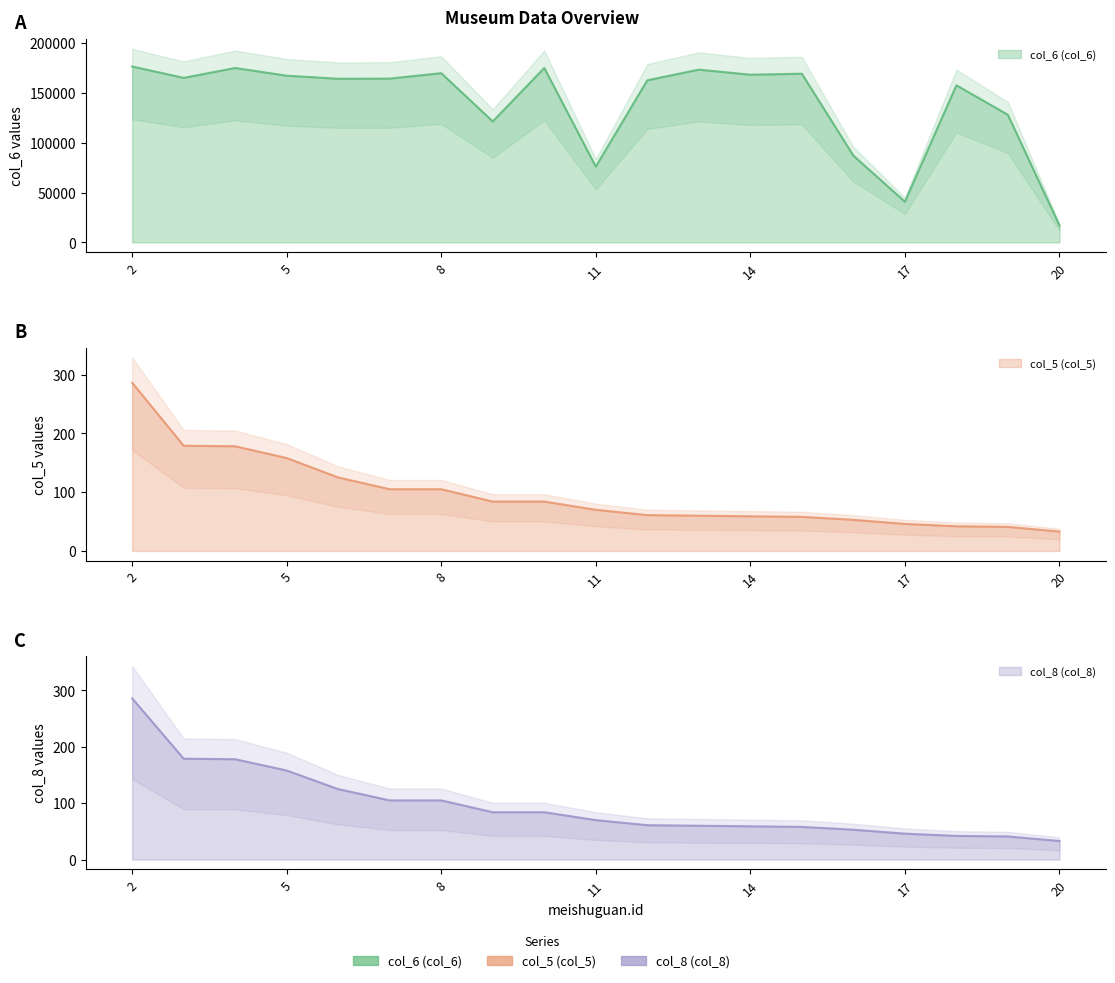

True or false: col_5 (col_5) has more than 1 points higher than both neighbors.

False